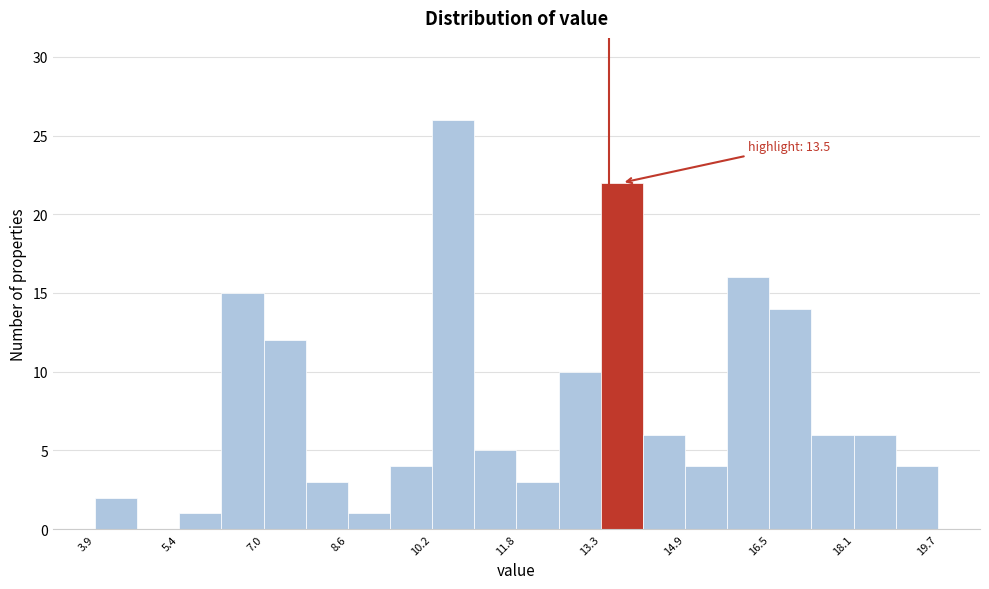

Around what value on the x-axis is the tallest bar? Give the approximate position of its centre, as read against the axis.

10.6